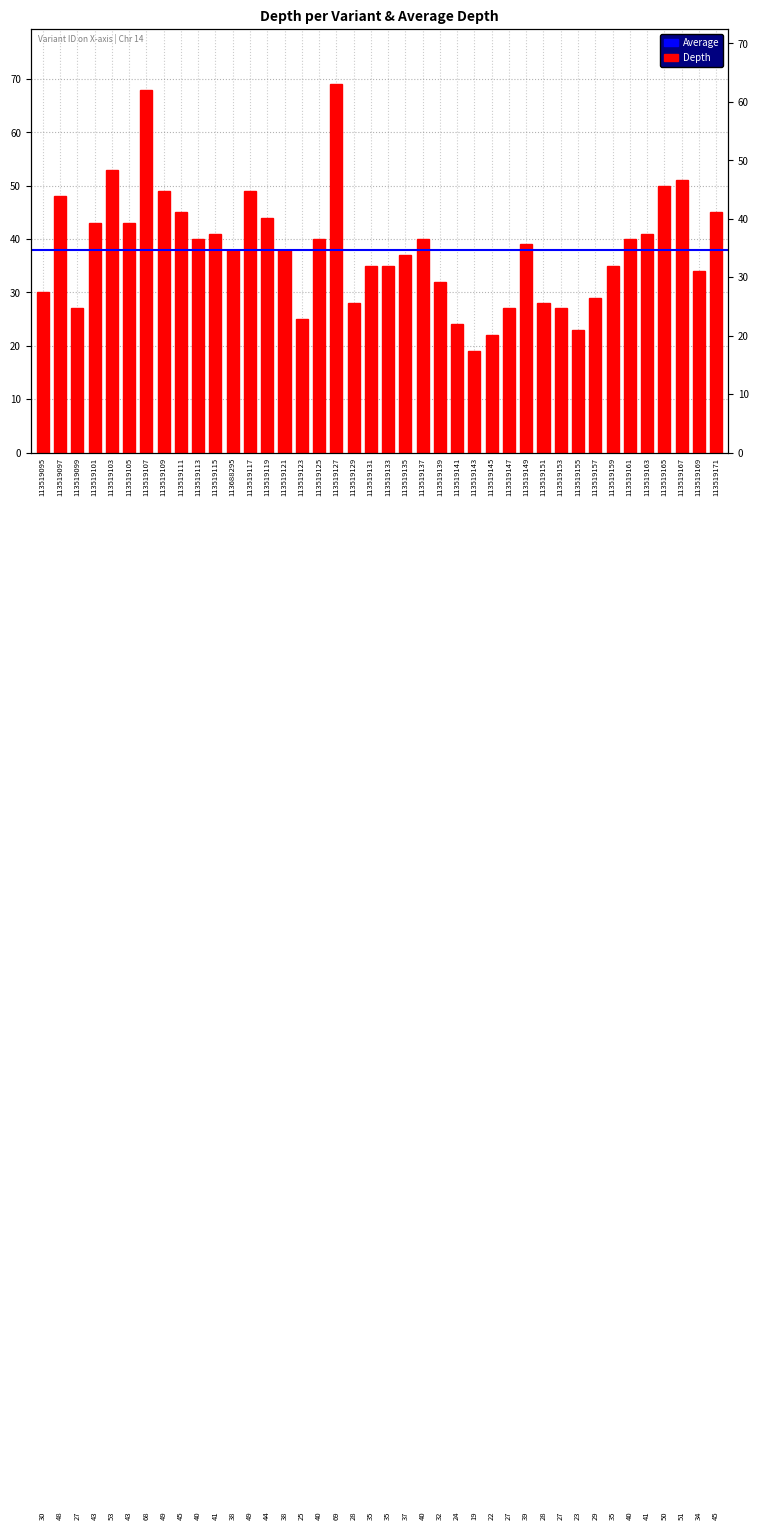

The chart shows a value of 27 at 113519147. True or false?

True